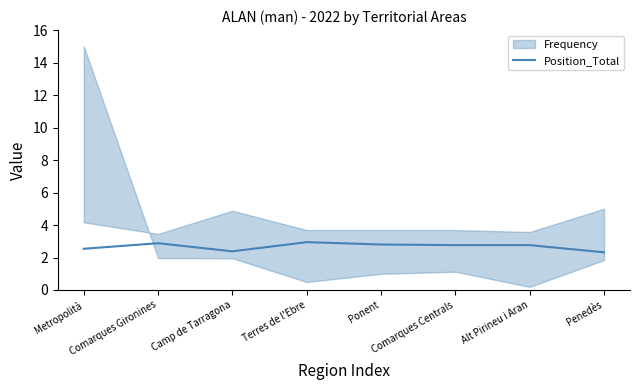

What is the highest value of the Position_Total series?

2.9